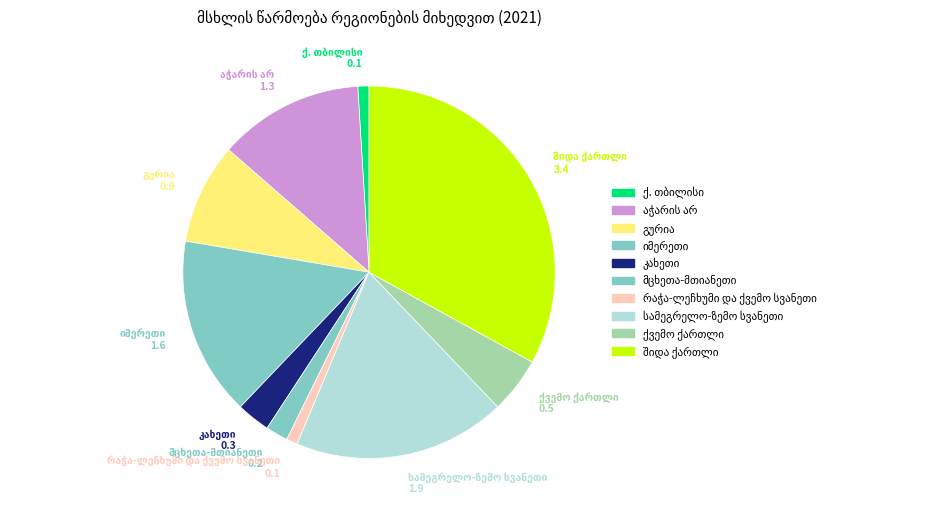

What is the largest slice in the pie chart?

შიდა ქართლი